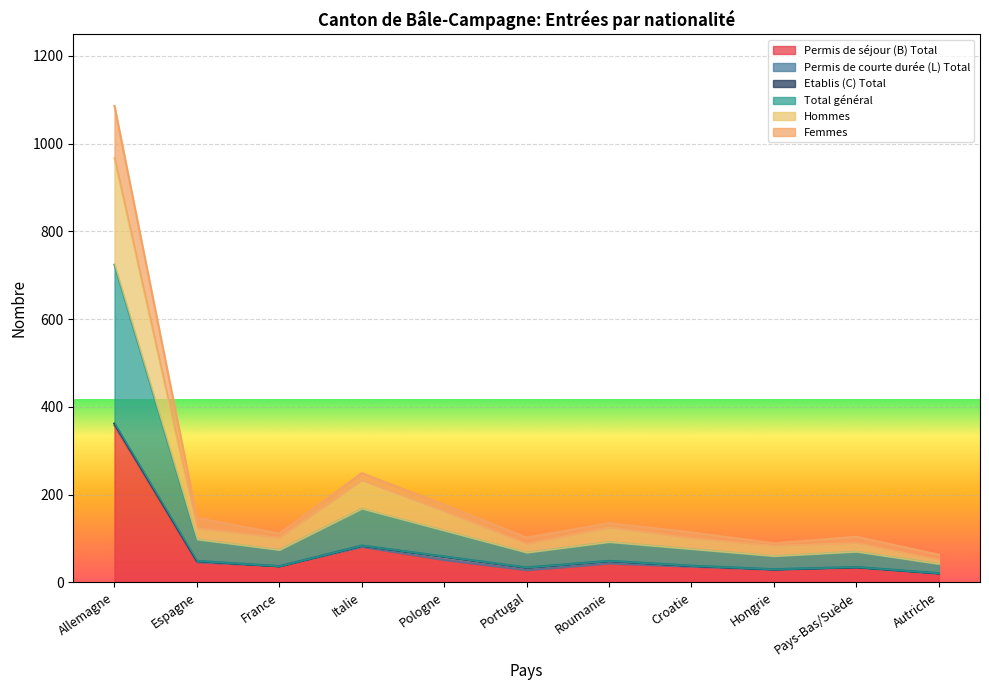

What is the highest value of the Permis de séjour (B) Total series?

358